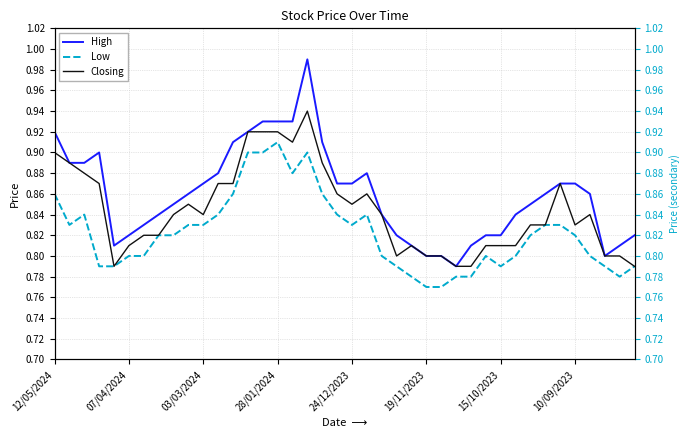

True or false: Closing and Low intersect in this chart.

False